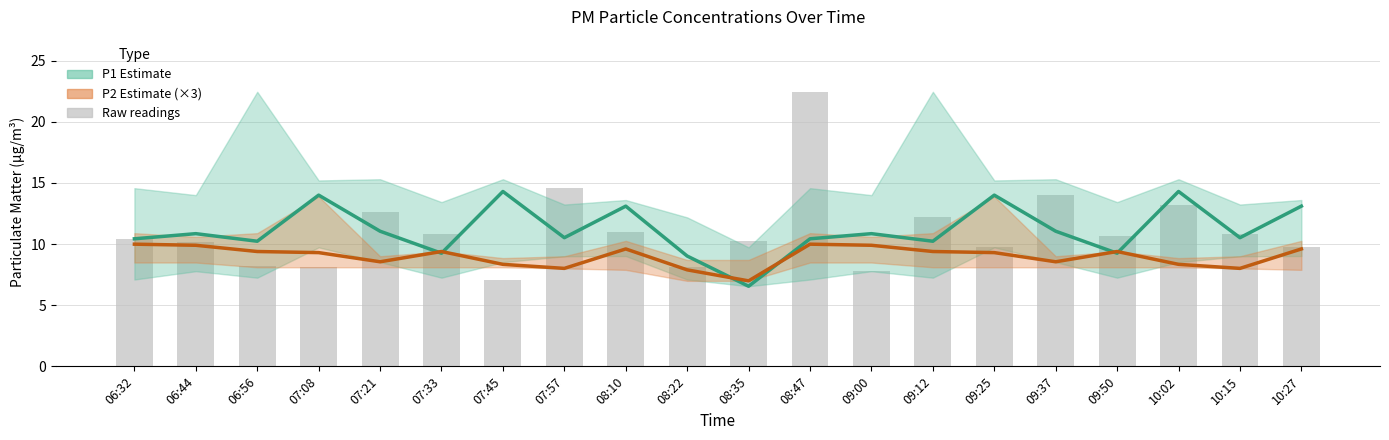

Reading left to right, list all the values displayed in this chart.

P1 (PM10): 10.4	10.8	10.2	14.0	11.1	9.2	14.3	10.5	13.1	9.0	6.5	10.4	10.8	10.2	14.0	11.1	9.2	14.3	10.5	13.1
P2 (PM2.5, ×3): 10.0	9.9	9.4	9.3	8.6	9.4	8.3	8.0	9.6	7.9	7.0	10.0	9.9	9.4	9.3	8.6	9.4	8.3	8.0	9.6
Raw P1 readings: 10.4	10.2	8.2	8.1	12.7	10.8	7.1	14.6	11.0	8.1	10.2	22.4	7.8	12.2	9.7	14.0	10.6	13.2	10.8	9.8